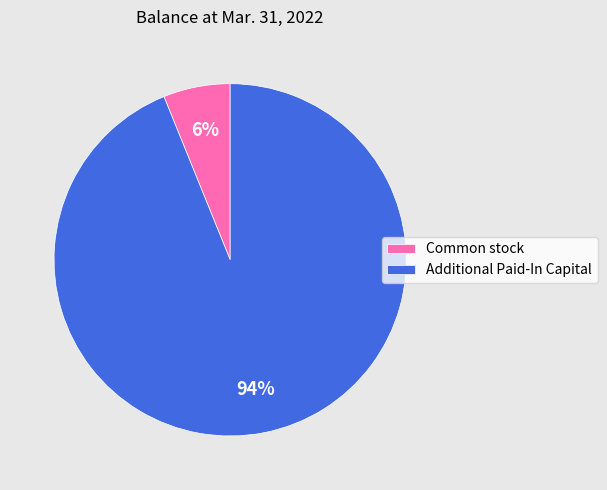

How many slices are in this pie chart?

2